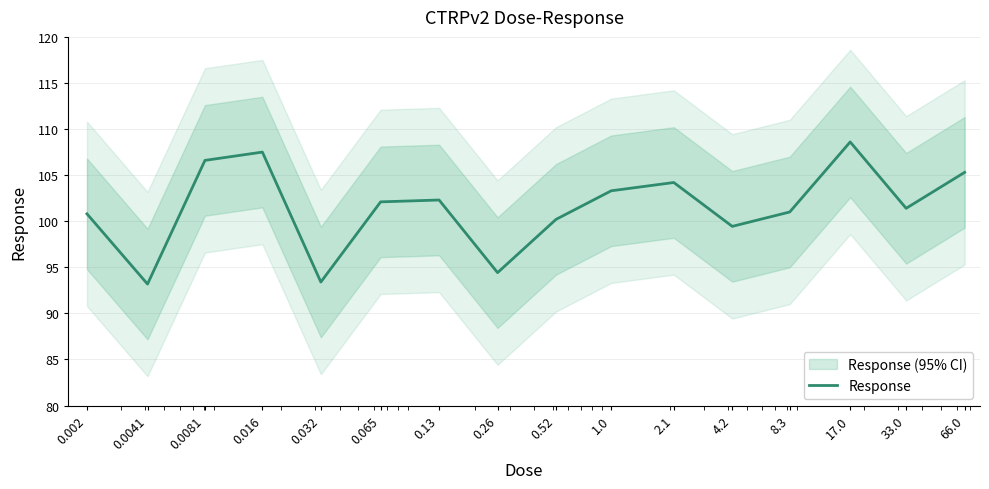

What is the minimum value shown in the chart?

93.2